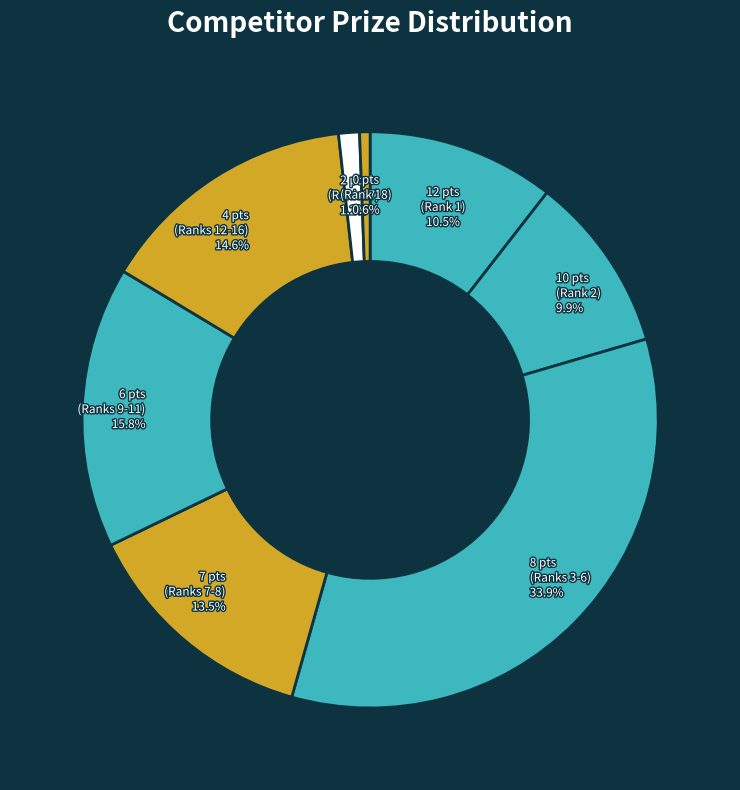

Count the number of slices in the pie.

8